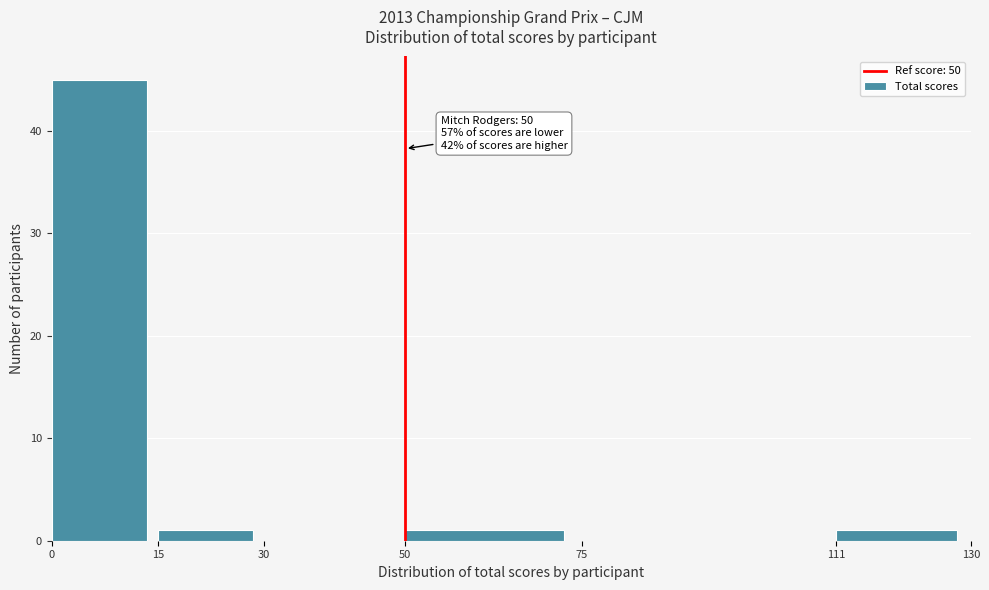

Which range on the x-axis has the tallest bar?

0 to 15